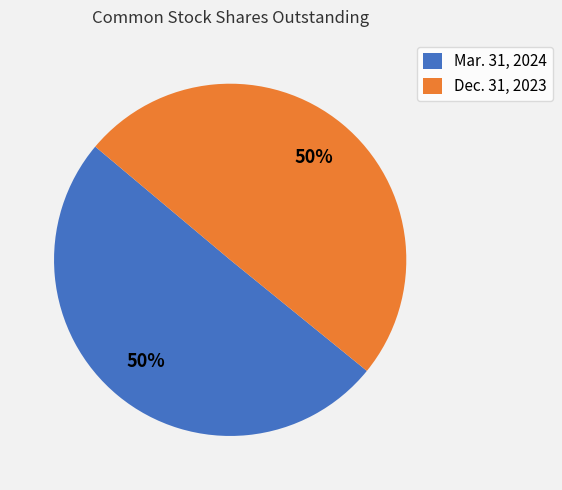

The Dec. 31, 2023 slice represents 36% of the pie. True or false?

False